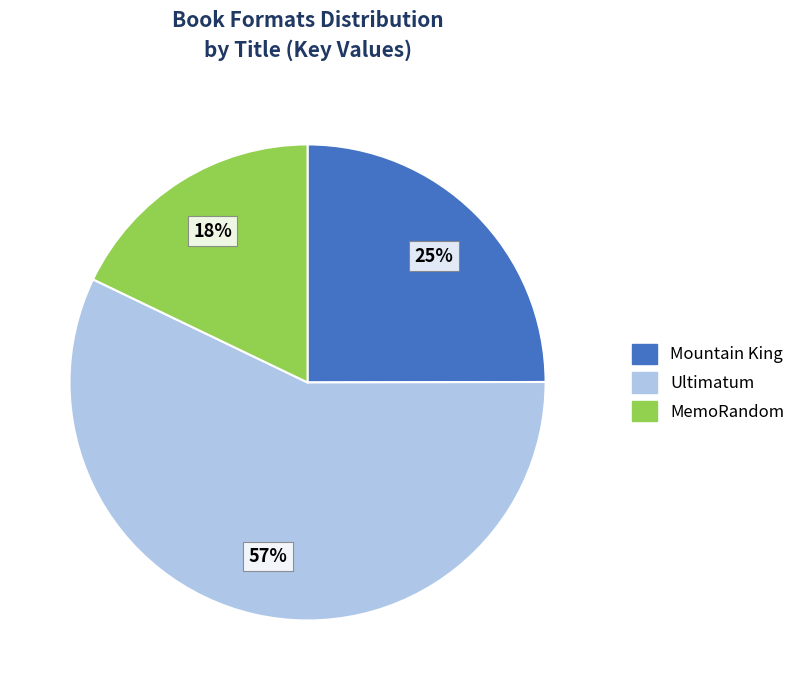

What is the smallest slice in the pie chart?

MemoRandom